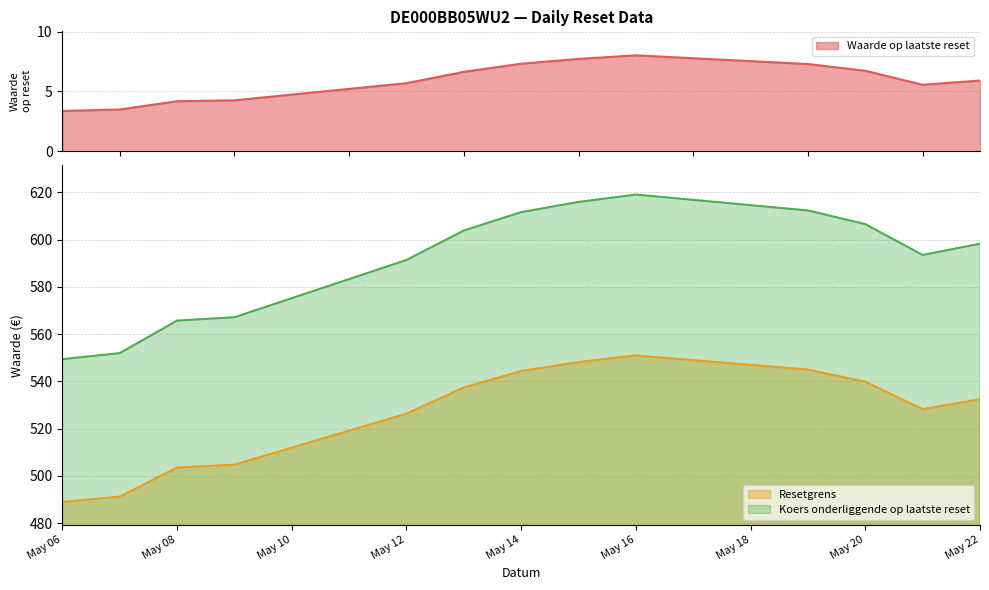

True or false: Waarde op laatste reset and Koers onderliggende op laatste reset cross at least once.

False